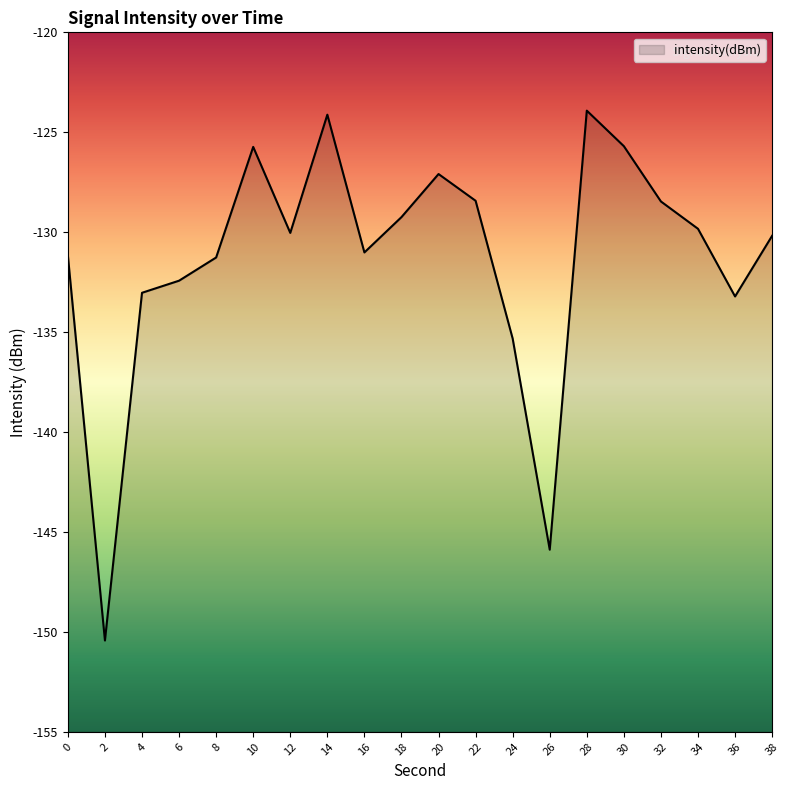

Reading right to left, list all the values displayed in this chart.

38=-130.2	36=-133.2	34=-129.8	32=-128.5	30=-125.7	28=-123.9	26=-145.9	24=-135.3	22=-128.4	20=-127.1	18=-129.2	16=-131.0	14=-124.1	12=-130.0	10=-125.7	8=-131.3	6=-132.4	4=-133.0	2=-150.4	0=-131.2